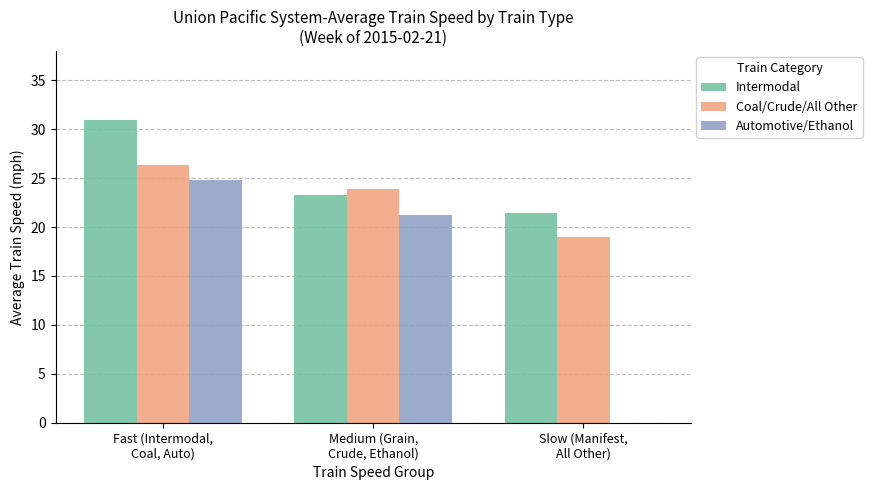

What are all the series names shown in the legend?

Intermodal, Coal/Crude/All Other, Automotive/Ethanol